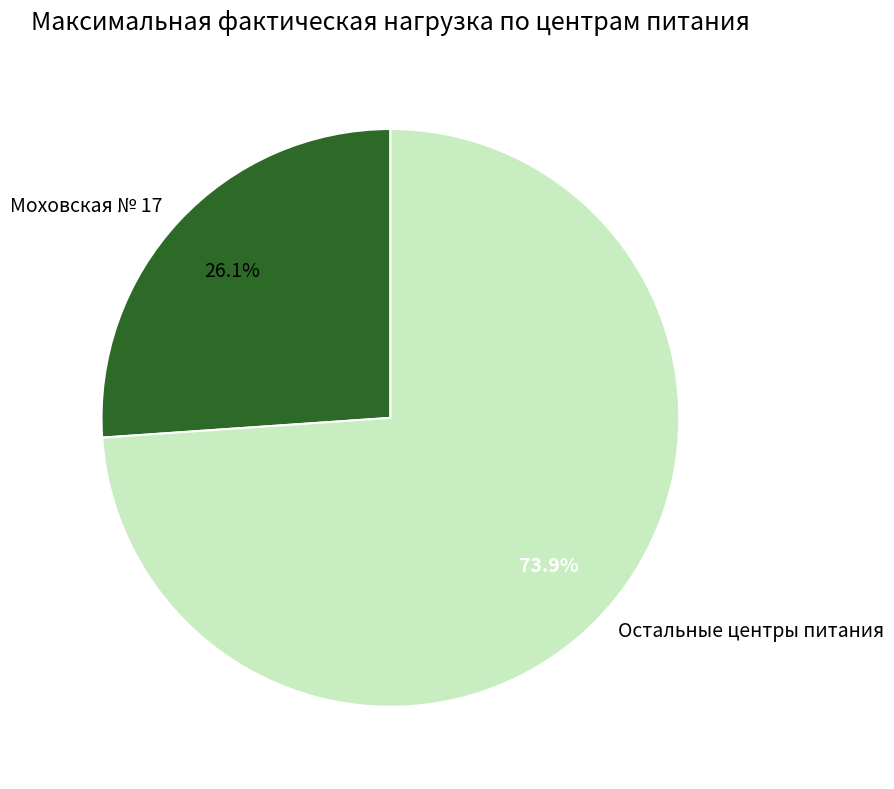

Which category has the smallest portion of the pie?

Моховская № 17